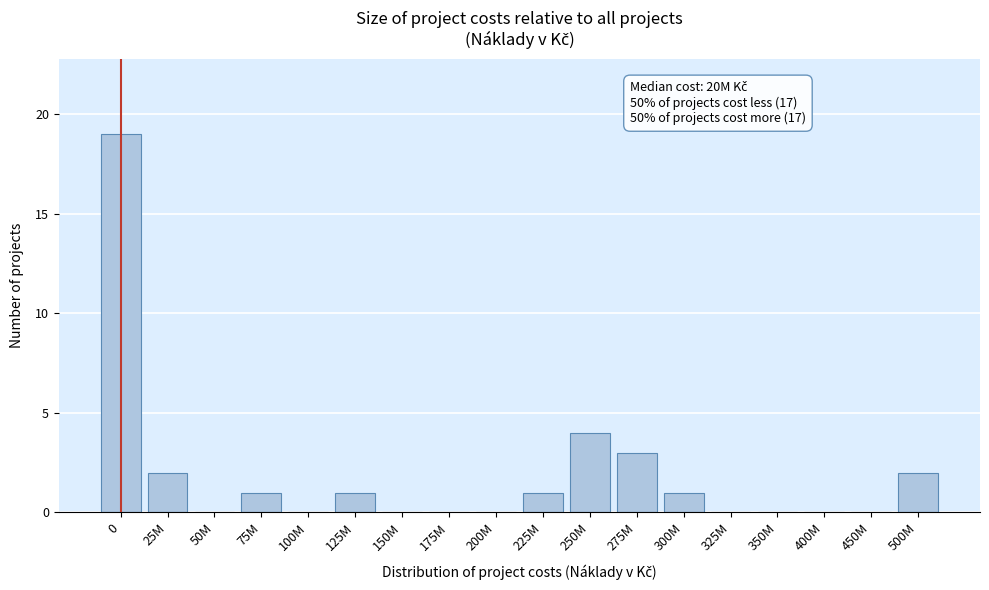

Reading right to left, transcribe all the data shown in this chart.

500M=2	450M=0	400M=0	350M=0	325M=0	300M=1	275M=3	250M=4	225M=1	200M=0	175M=0	150M=0	125M=1	100M=0	75M=1	50M=0	25M=2	0=19